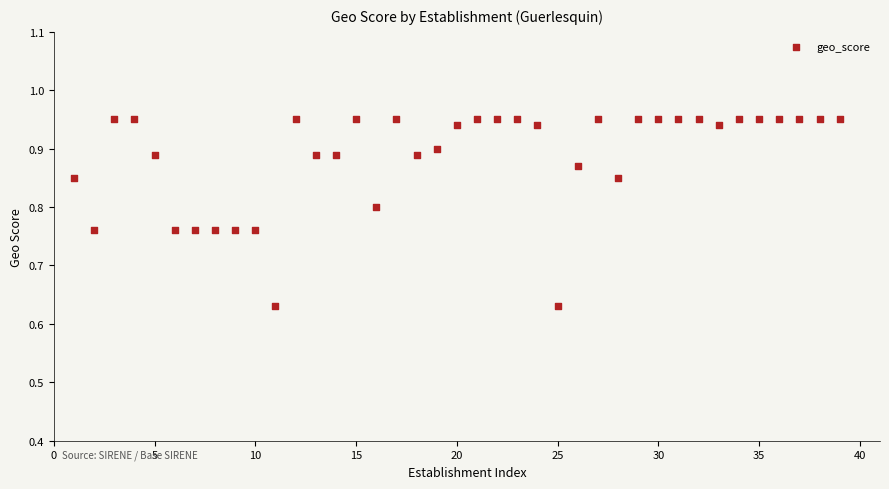

What is the range of Y values (max minus min)?

0.3